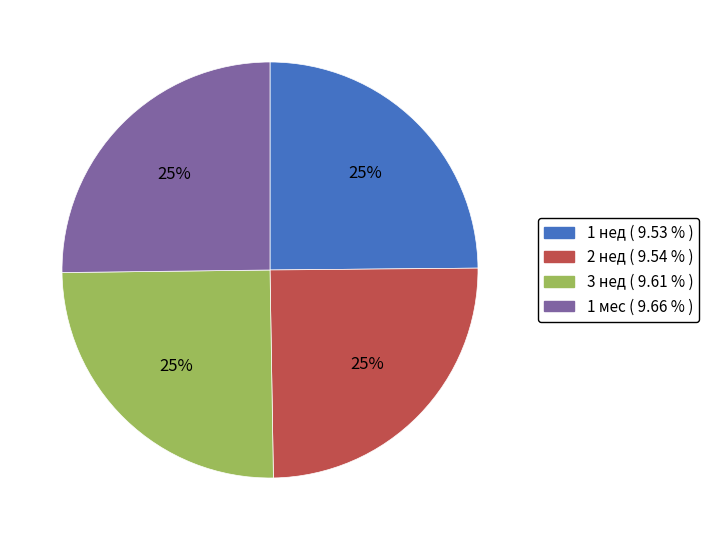

To the nearest percent, what percentage of the pie is 1 мес?

25%